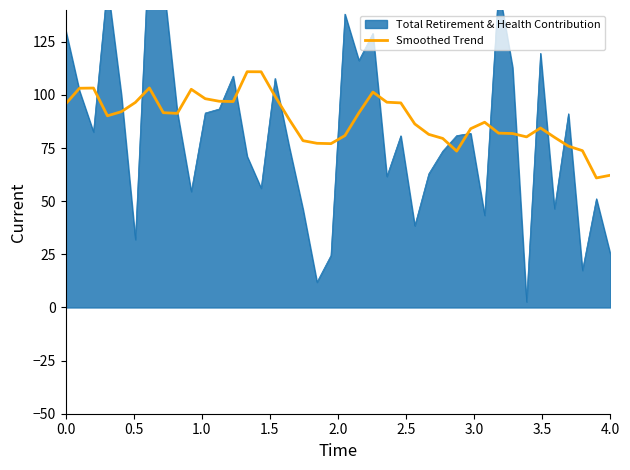

What is the average value?

88.6